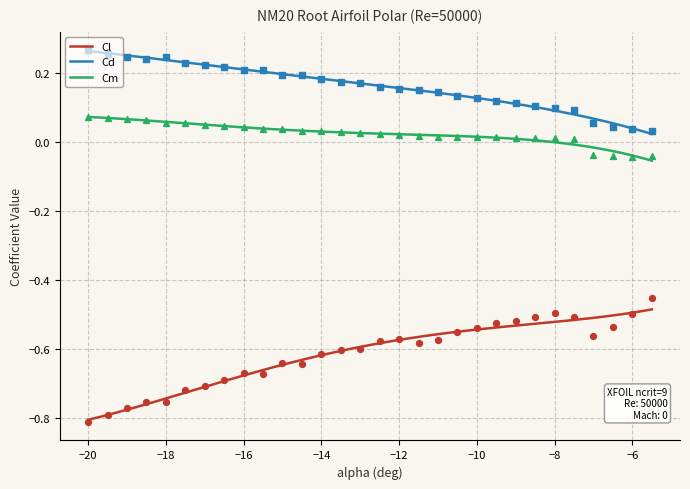

Which series has the largest total across all categories?

Cd